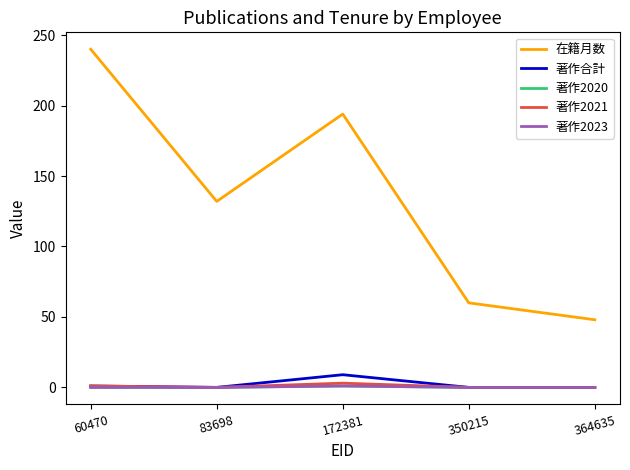

Does the chart display data point markers on the line(s)?

No